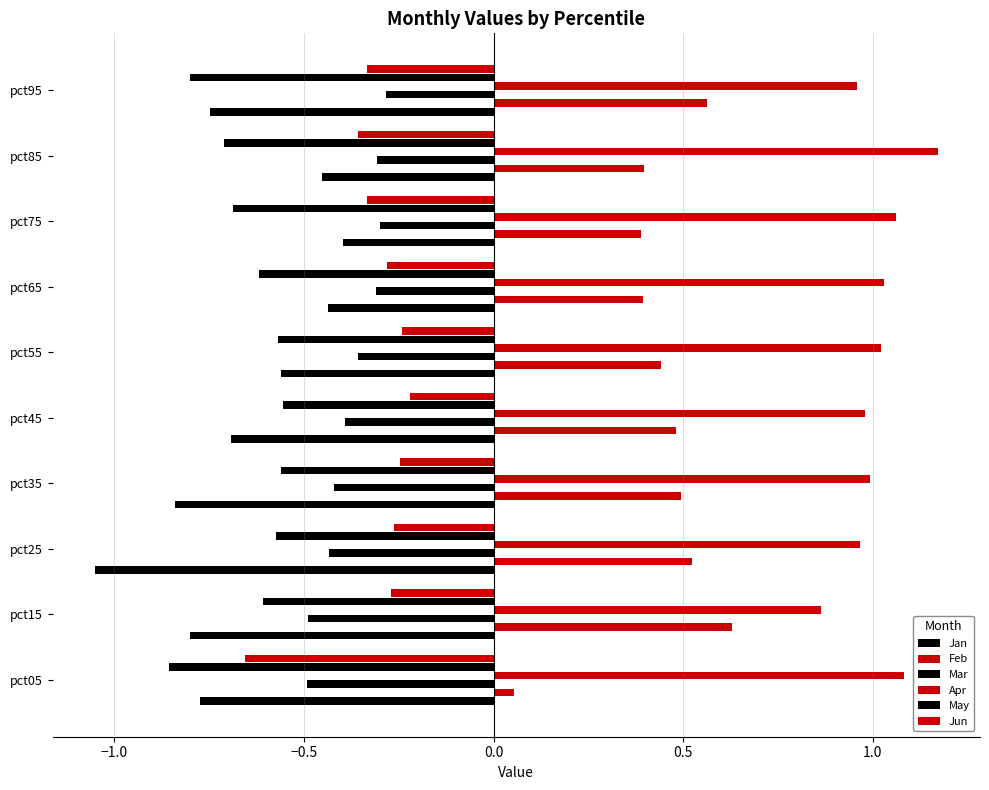

Reading left to right, what are all the values shown in this chart?

Jan: -0.8	-0.8	-1.1	-0.8	-0.7	-0.6	-0.4	-0.4	-0.5	-0.7
Feb: 0.1	0.6	0.5	0.5	0.5	0.4	0.4	0.4	0.4	0.6
Mar: -0.5	-0.5	-0.4	-0.4	-0.4	-0.4	-0.3	-0.3	-0.3	-0.3
Apr: 1.1	0.9	1.0	1.0	1.0	1.0	1.0	1.1	1.2	1.0
May: -0.9	-0.6	-0.6	-0.6	-0.6	-0.6	-0.6	-0.7	-0.7	-0.8
Jun: -0.7	-0.3	-0.3	-0.2	-0.2	-0.2	-0.3	-0.3	-0.4	-0.3